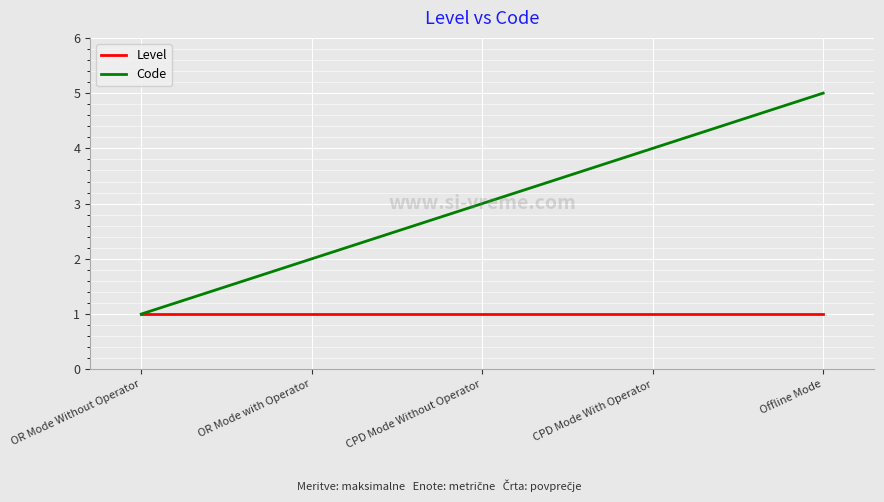

What position from the left is CPD Mode With Operator?

4